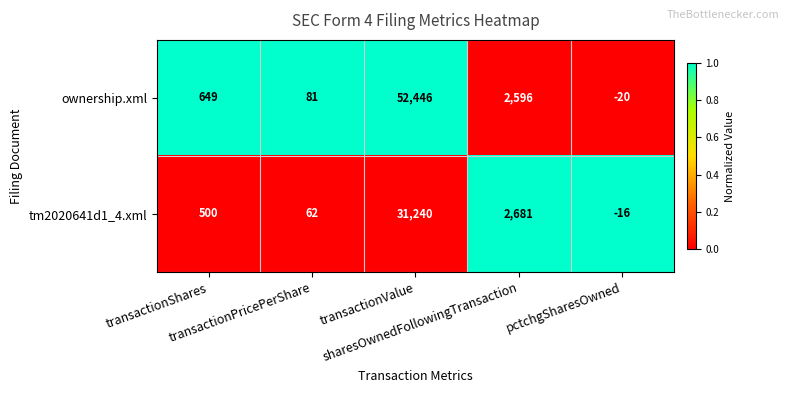

Which series has the largest total across all categories?

ownership.xml